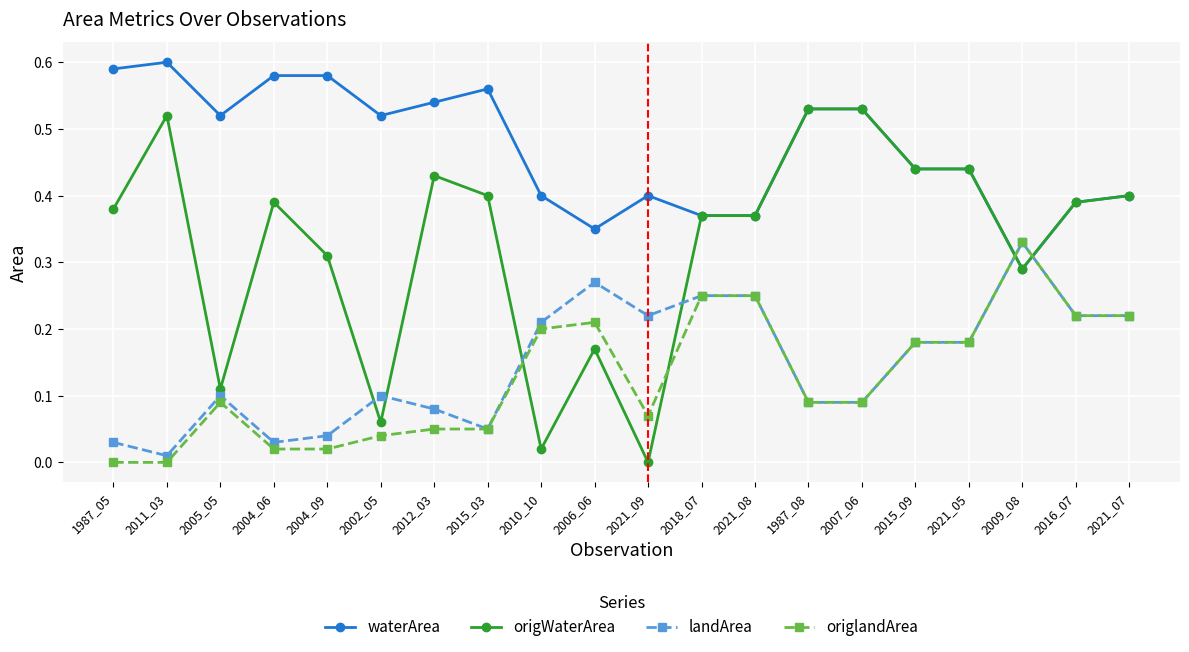

Between 2021_09 and 2018_07, which series saw the biggest shift?

origWaterArea